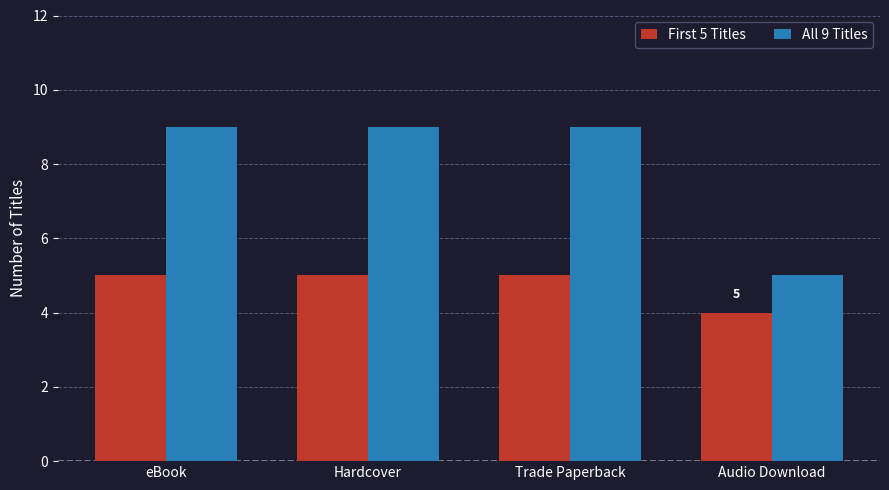

Reading left to right, transcribe all the data shown in this chart.

First 5 Titles: eBook=5	Hardcover=5	Trade Paperback=5	Audio Download=4
All 9 Titles: eBook=9	Hardcover=9	Trade Paperback=9	Audio Download=5